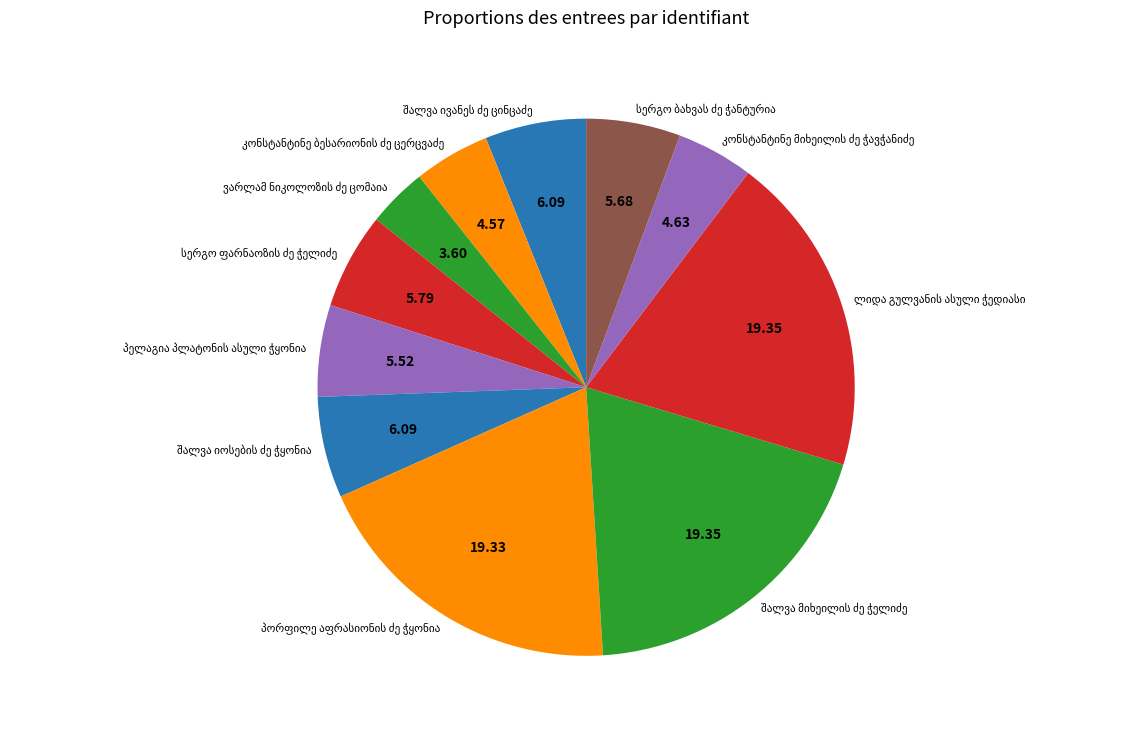

What is the ratio of the value at ლიდა გულვანის ასული ჭედიასი to the value at პორფილე აფრასიონის ძე ჭყონია?

1.0